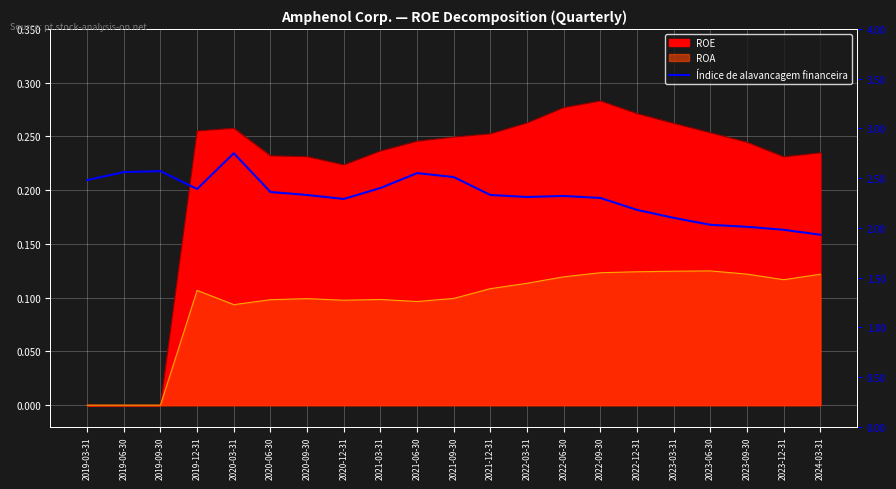

The chart shows a value of 0.6 at 2019-12-31. True or false?

False